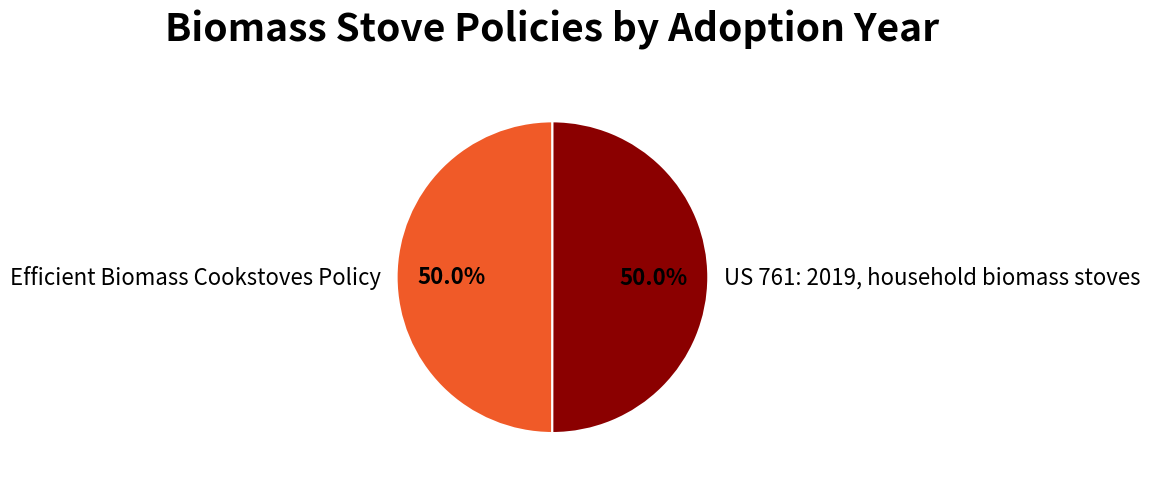

What is the ratio of the value at Efficient Biomass Cookstoves Policy to the value at US 761: 2019, household biomass stoves?

1.0